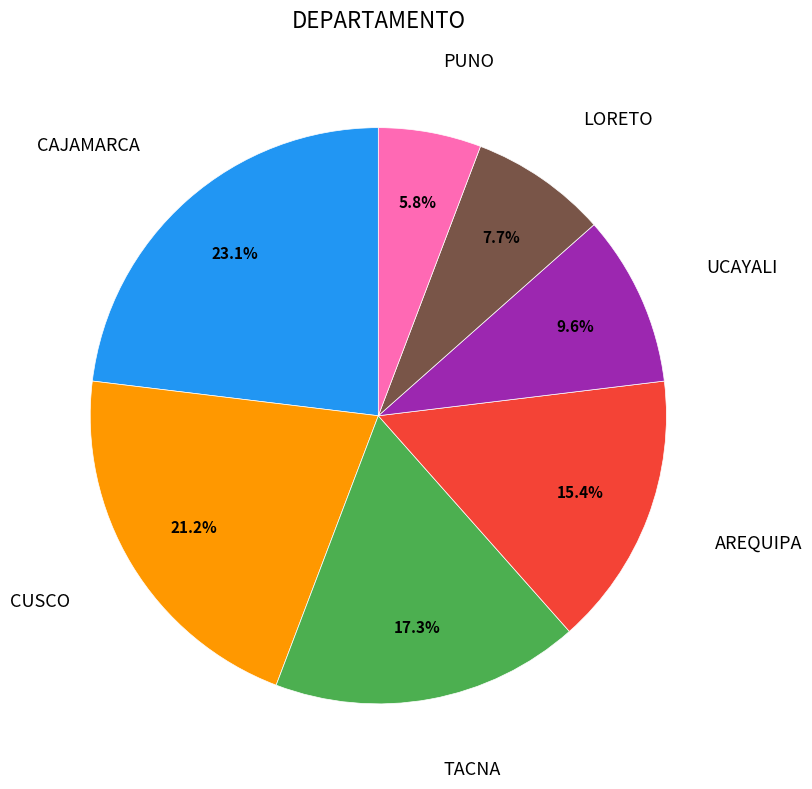

Is there any slice that represents more than half of the pie?

No